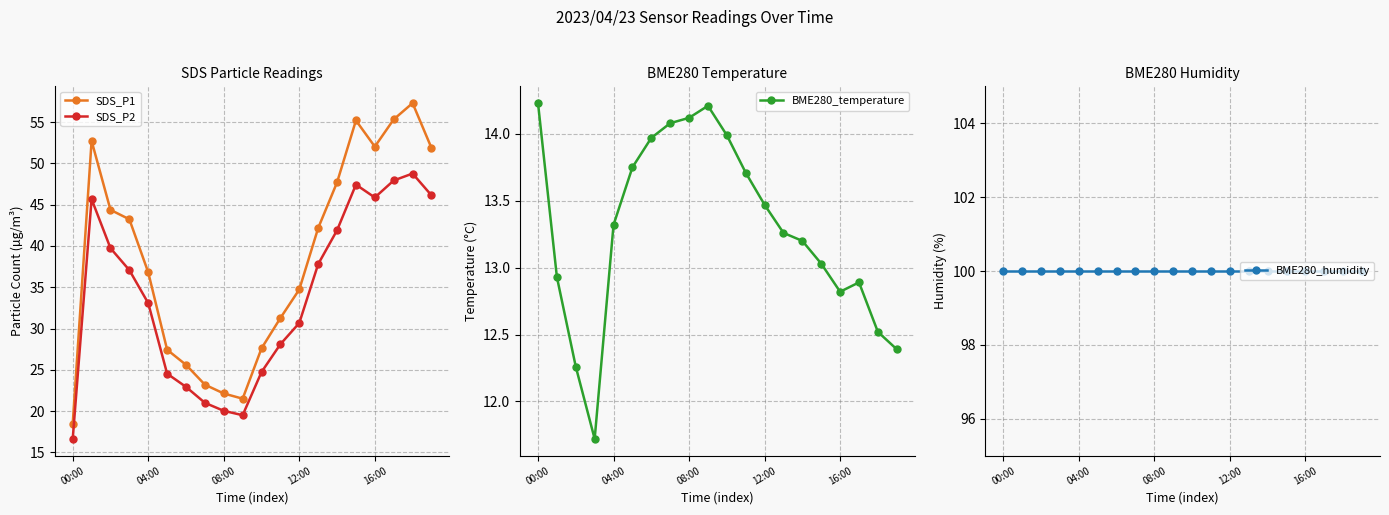

Which series has the largest range (max minus min)?

SDS_P1